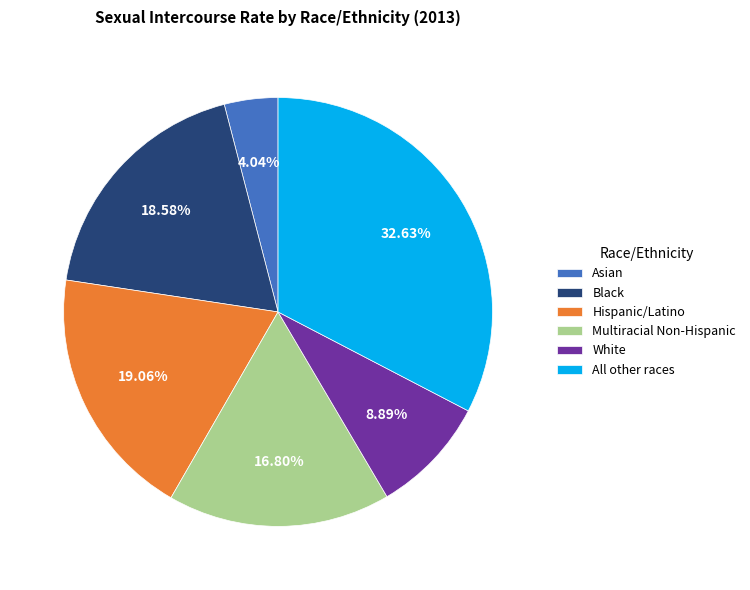

How many segments does this pie chart have?

6